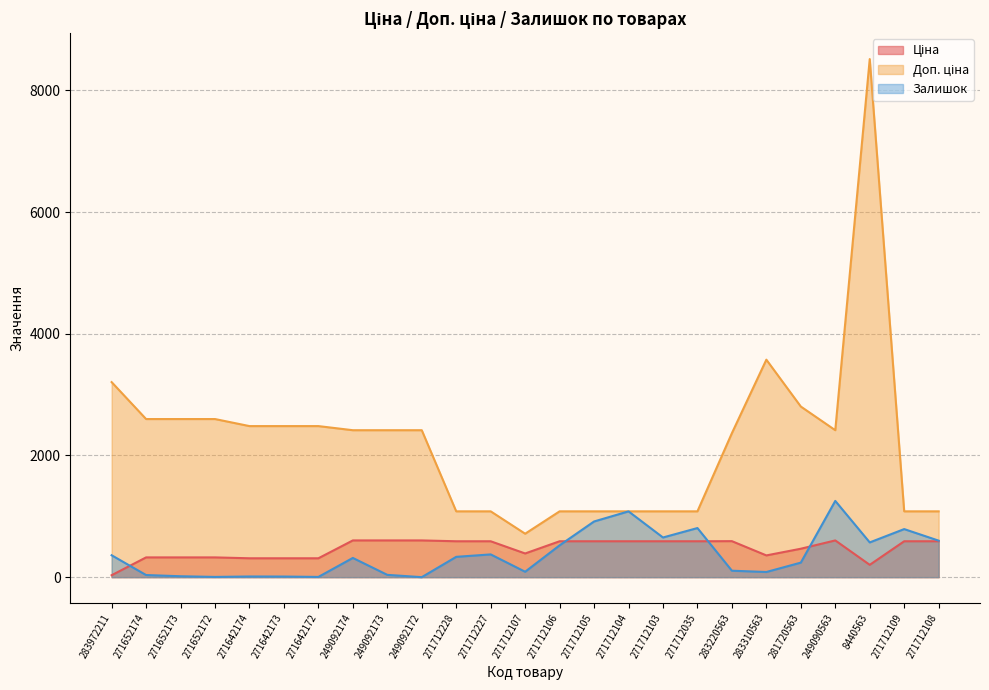

What are all the series names shown in the legend?

Ціна, Доп. ціна, Залишок